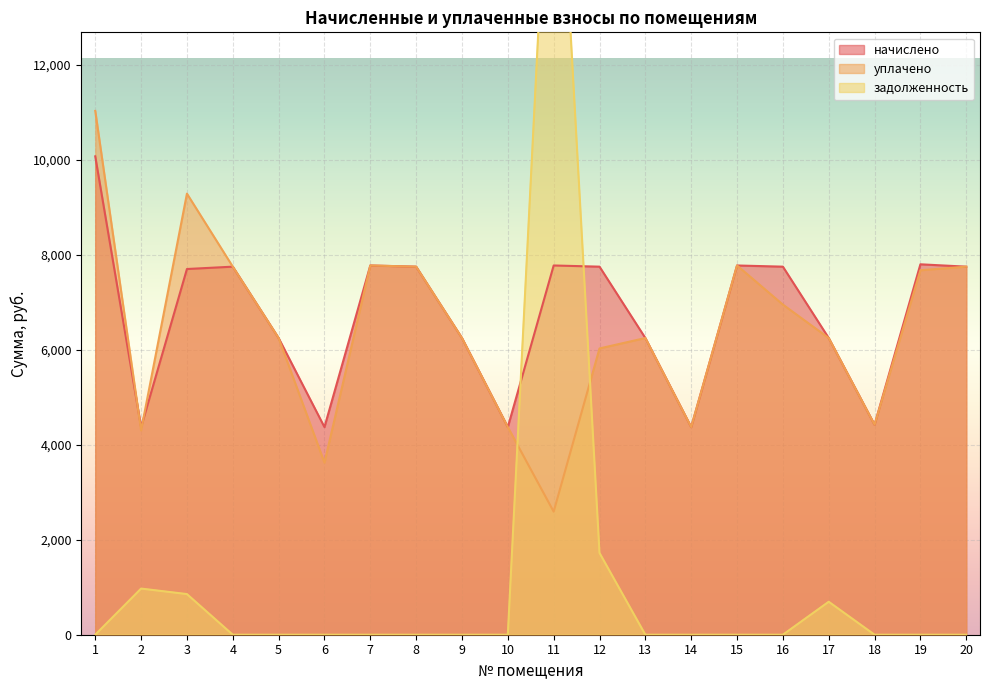

What is the maximum value for уплачено?

11029.6